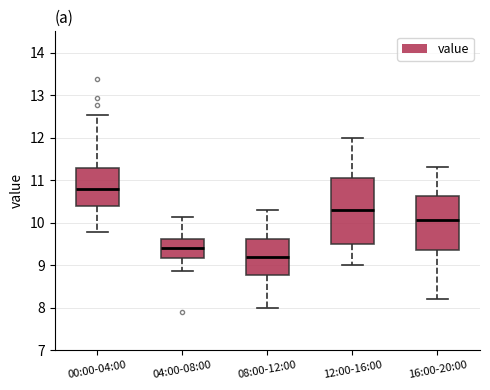

Which box's median line is the lowest?

08:00-12:00